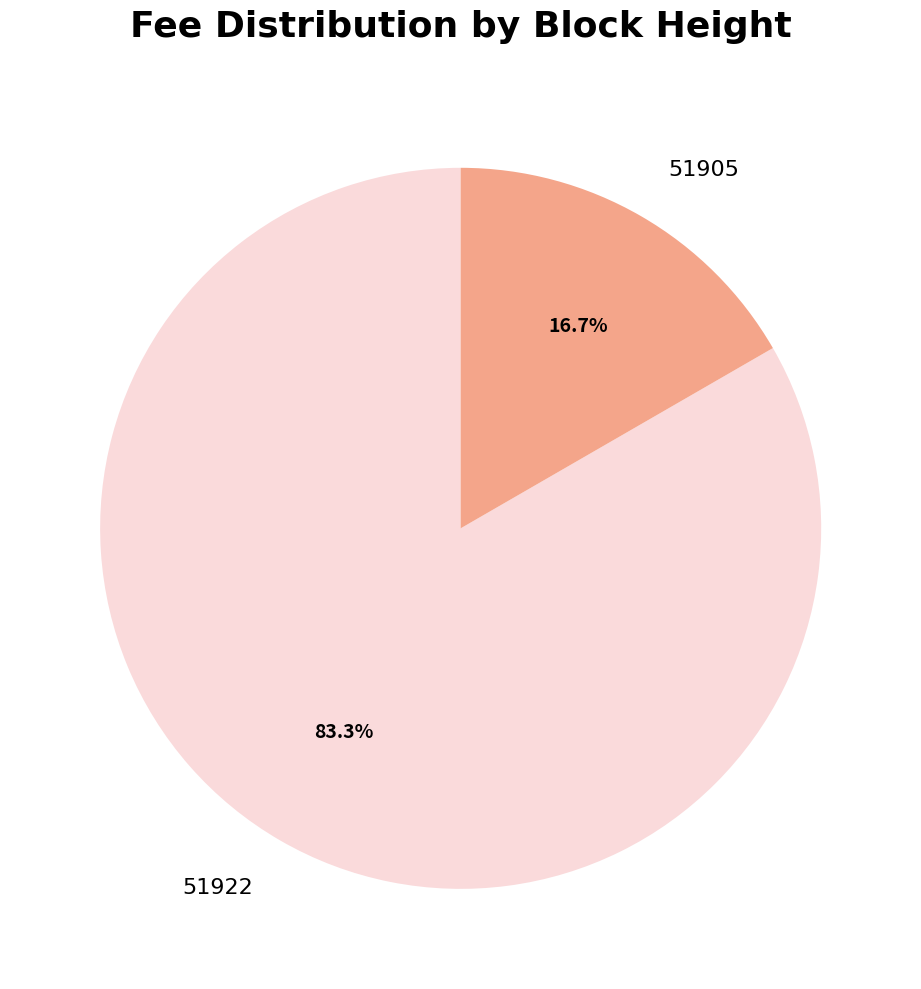

Rank the categories by value from lowest to highest.

51905, 51922